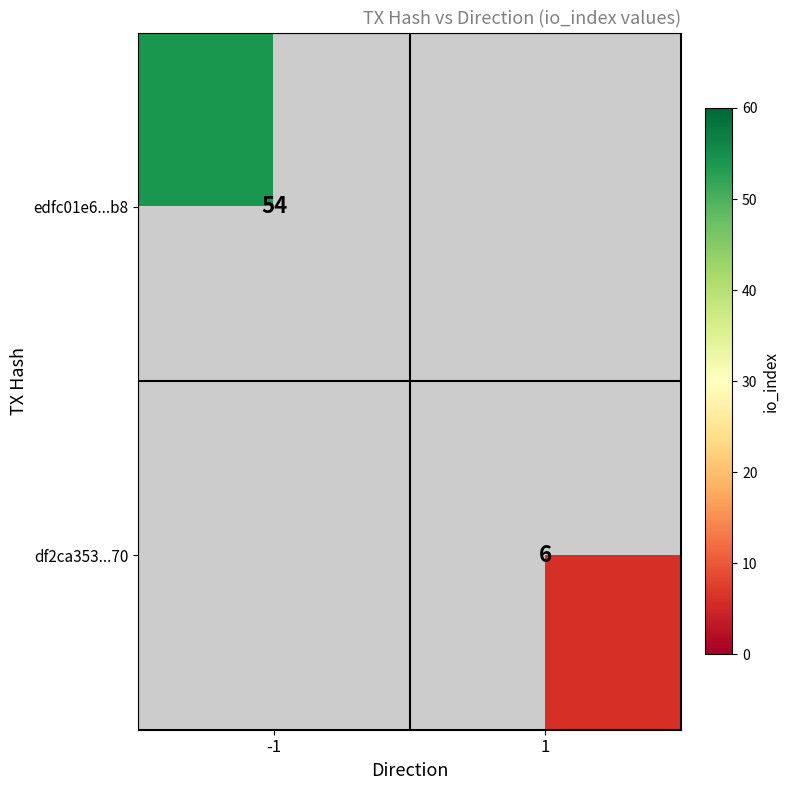

At how many categories does at least one series exceed 32?

1